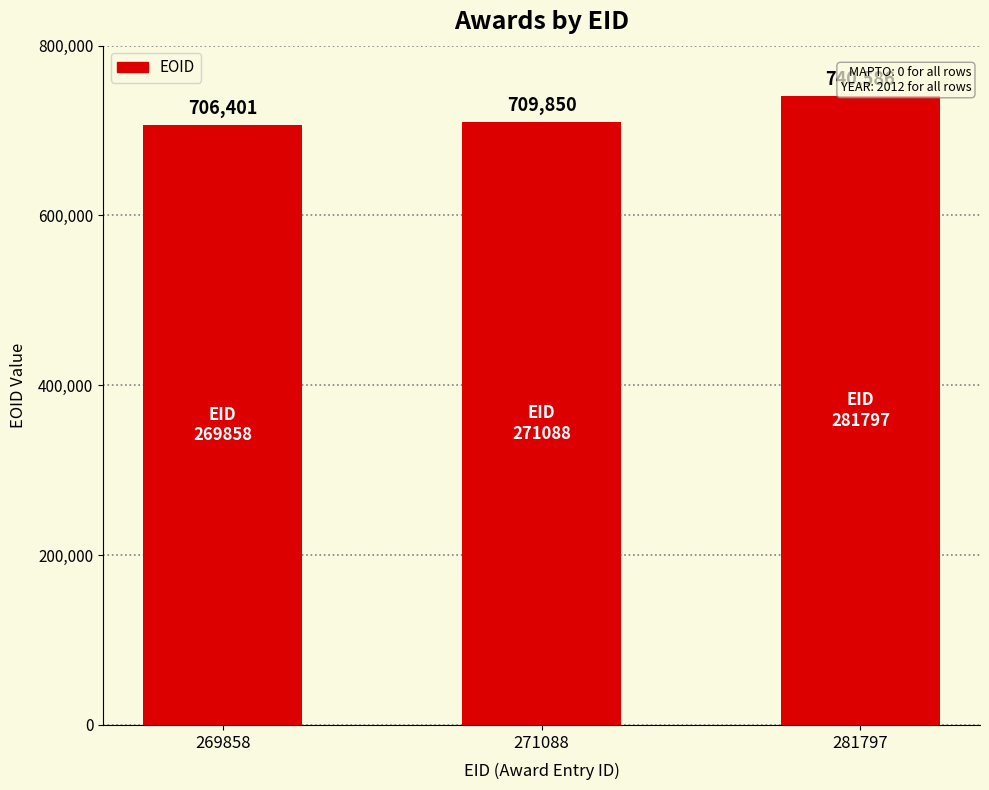

How many data points are less than 709850?

1